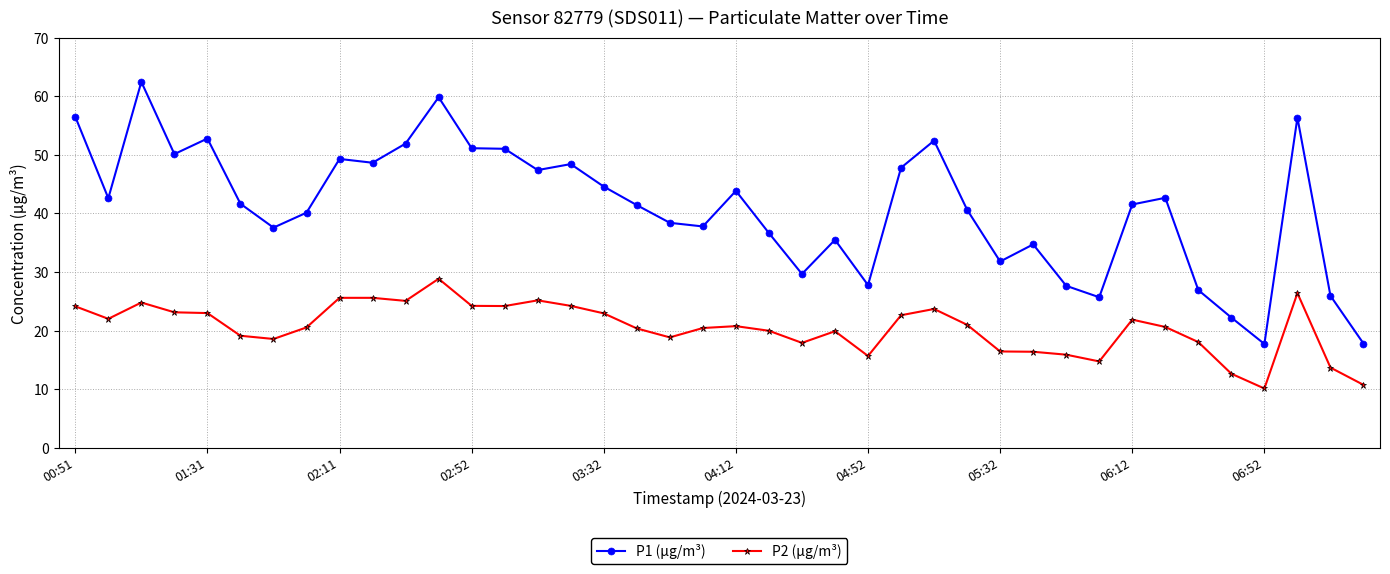

True or false: P2 (µg/m³) and P1 (µg/m³) intersect in this chart.

False